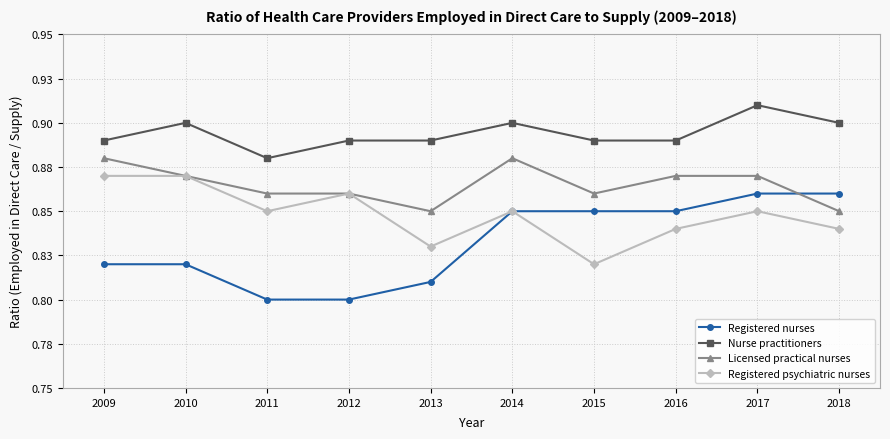

True or false: Registered nurses and Nurse practitioners intersect in this chart.

False